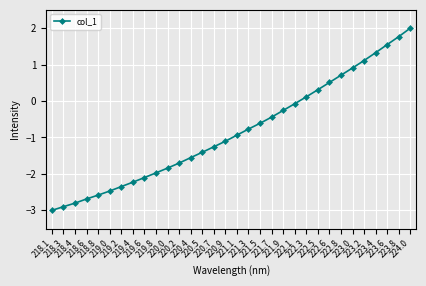

Does the chart have visible grid lines?

Yes